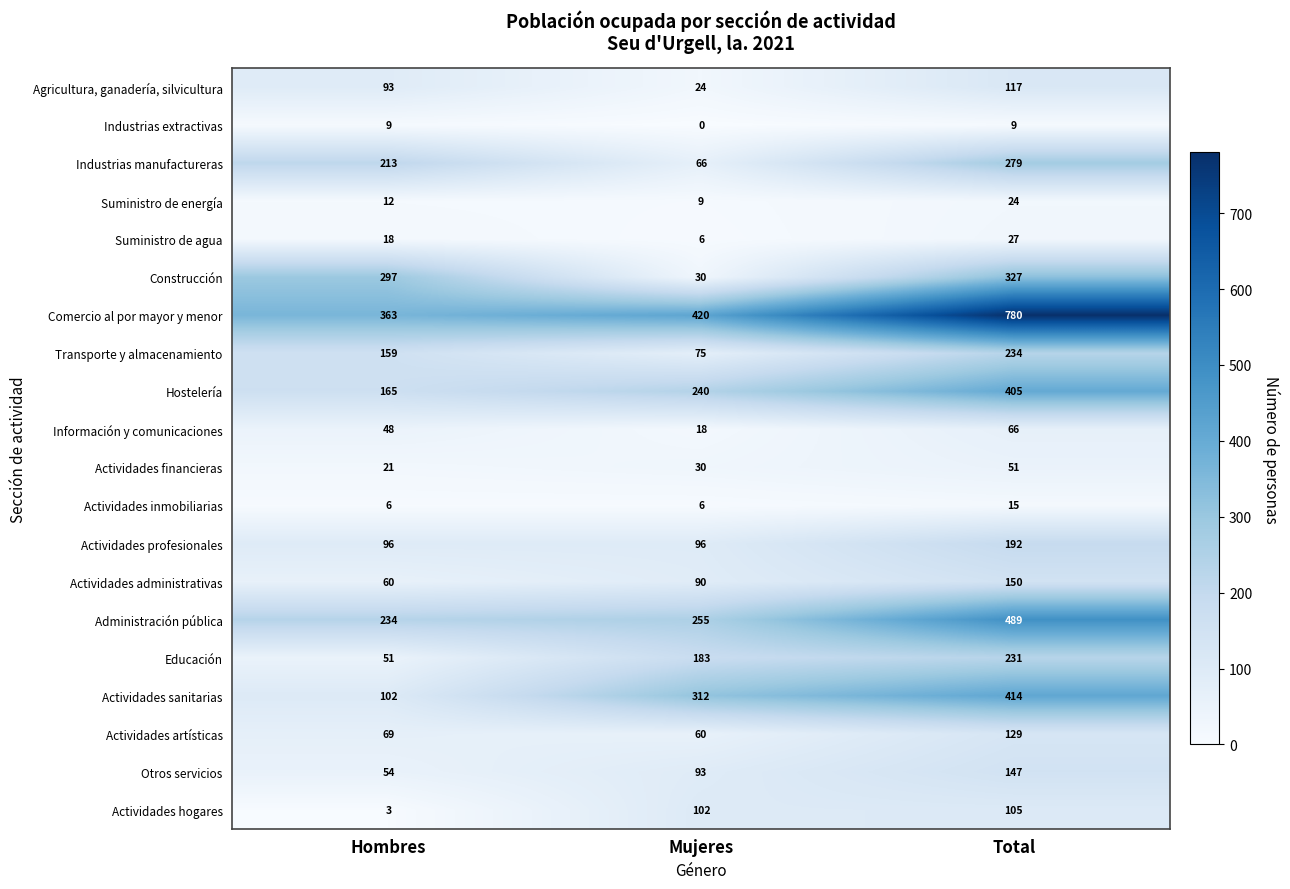

Which label corresponds to the largest value in the chart?

Total